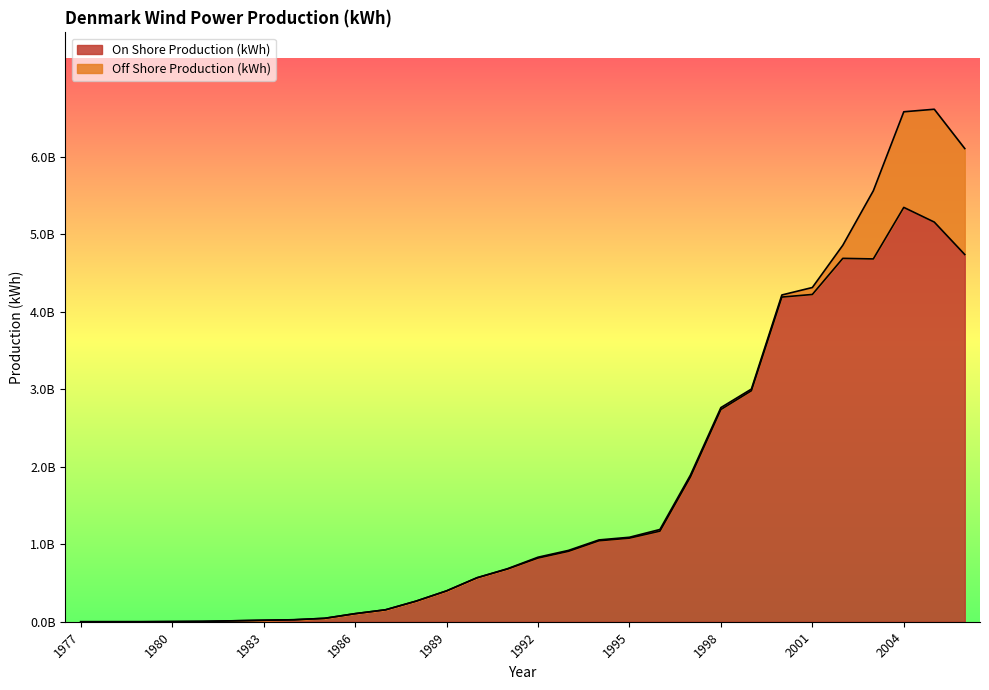

Which has a higher value, 1979 or 1984?

1984